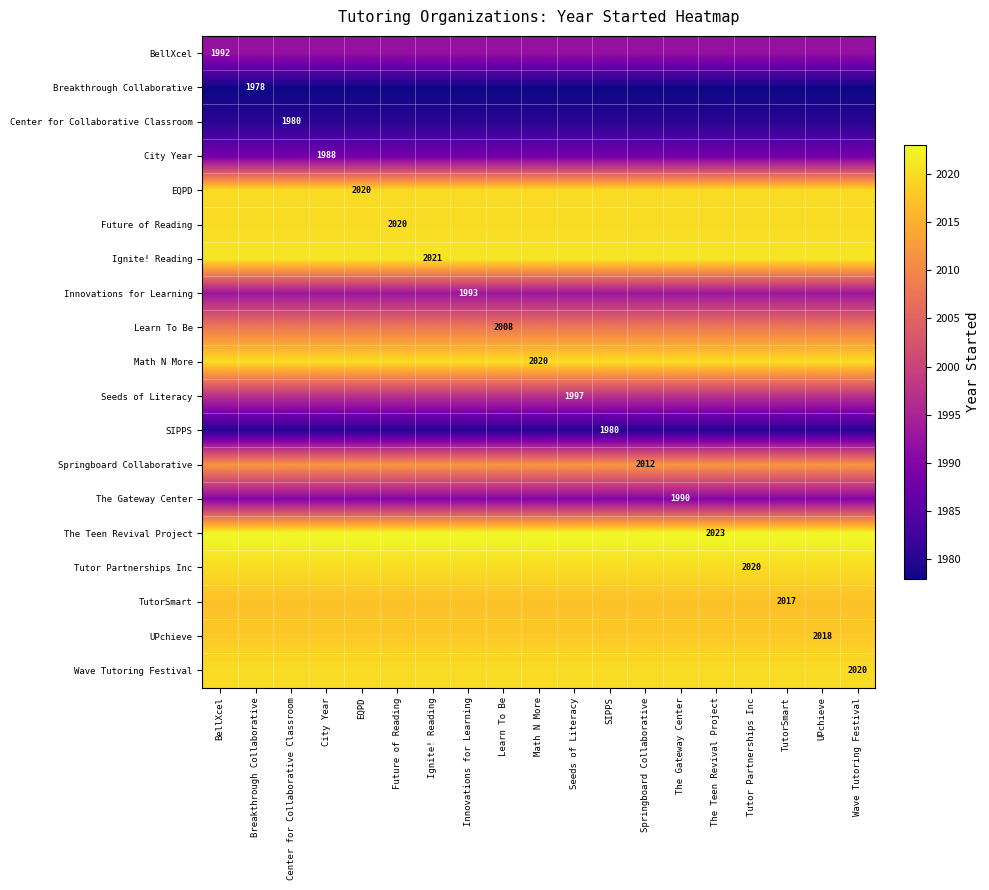

True or false: Springboard Collaborative has a value of 3584 at Breakthrough Collaborative.

False